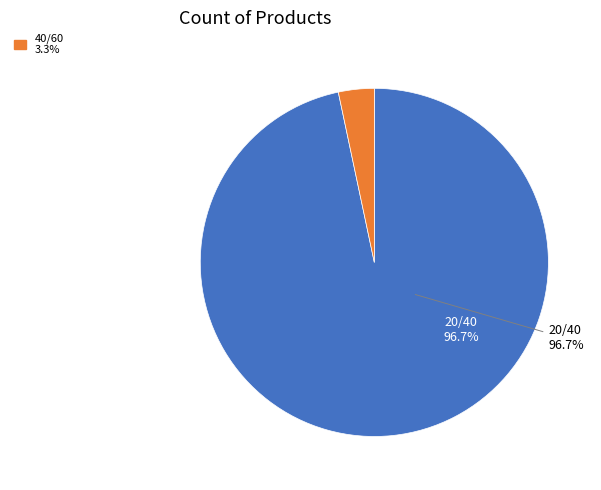

Is there any slice that represents more than half of the pie?

Yes